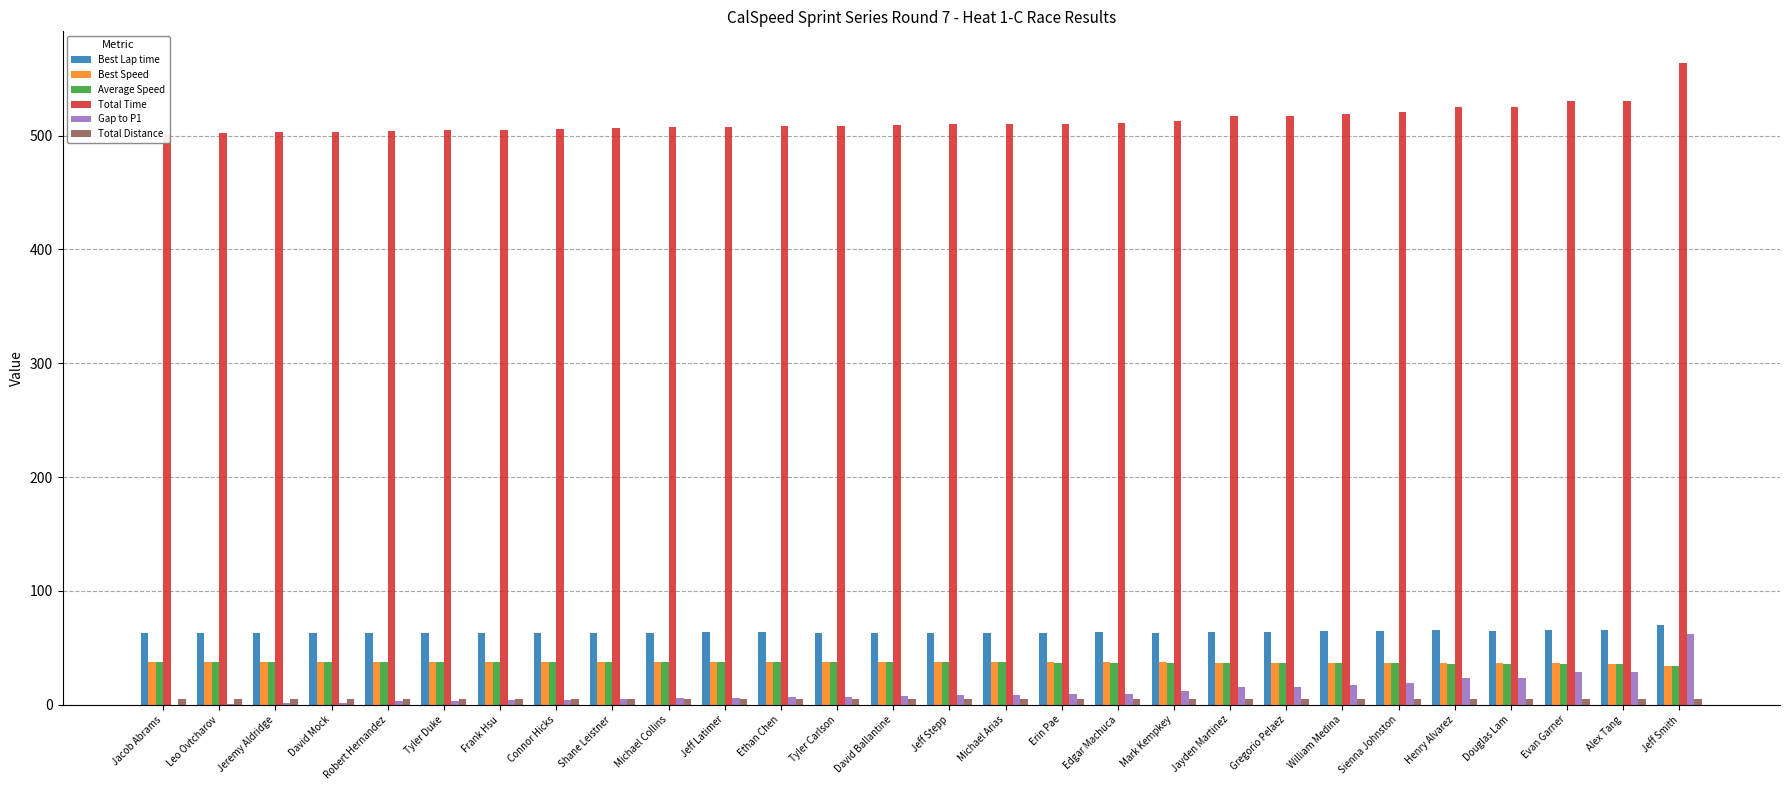

The value of Gap to P1 at Connor Hicks is 6.7. True or false?

False